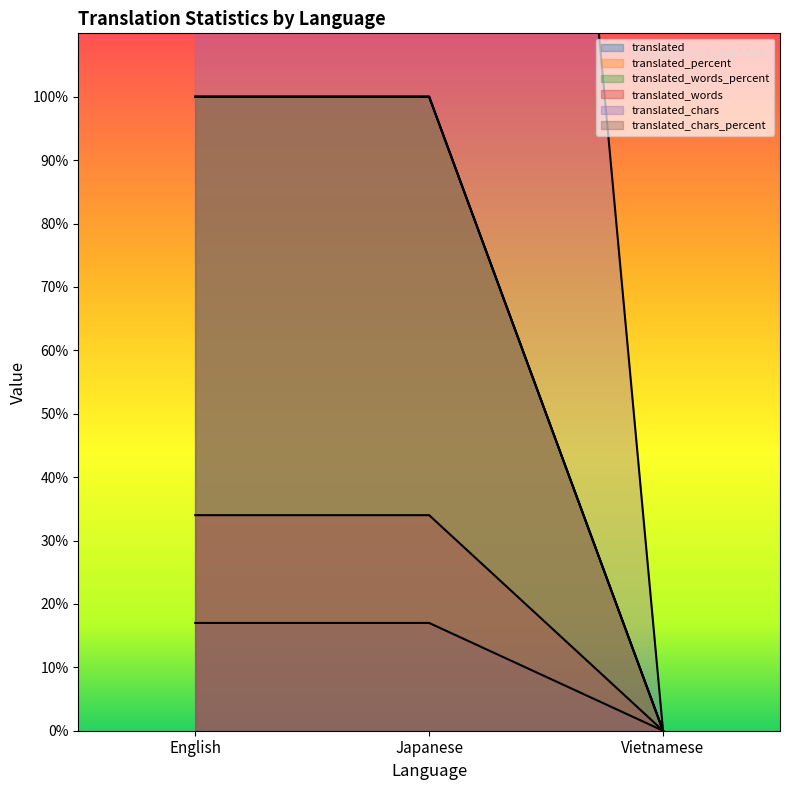

What is the total value across all series at English?

752